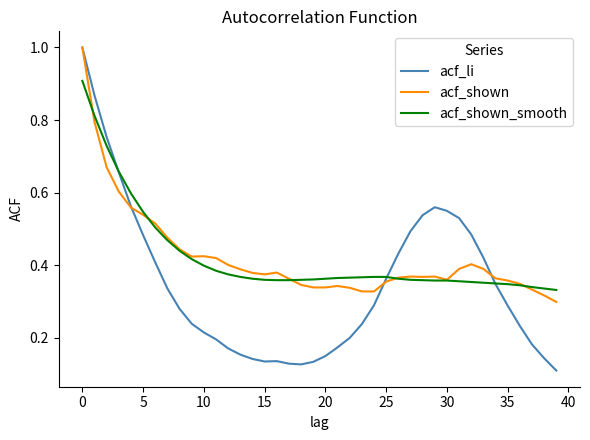

What is the highest value of the acf_li series?

1.0